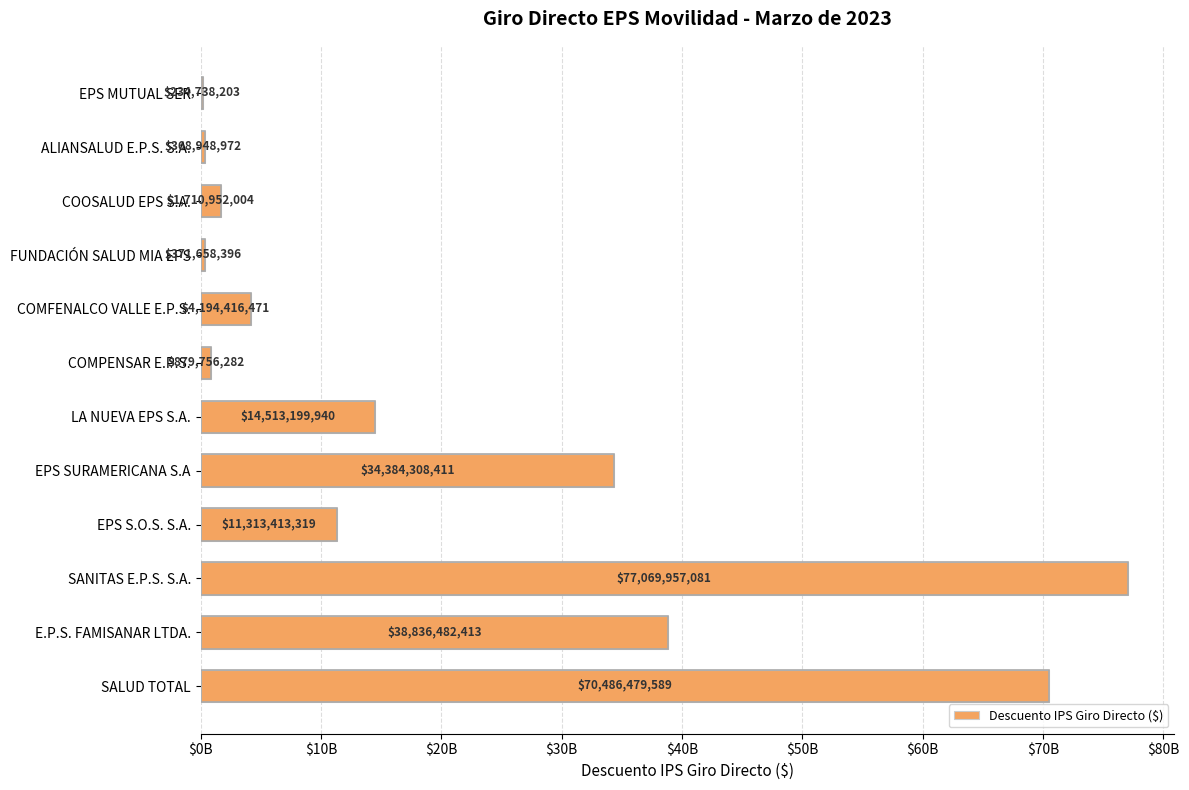

Does the chart contain stacked bars?

No